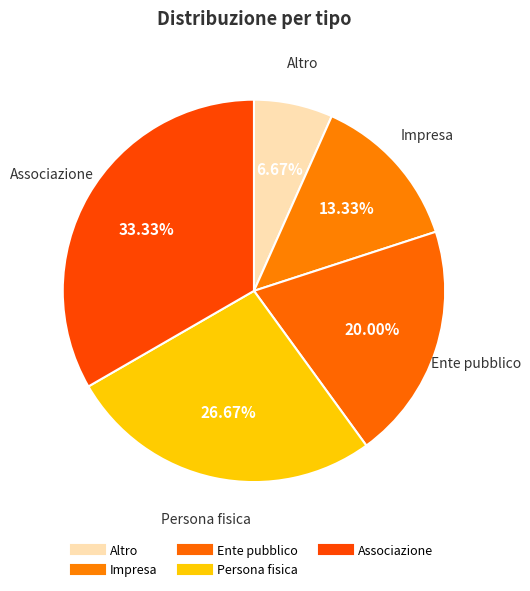

How many segments does this pie chart have?

5